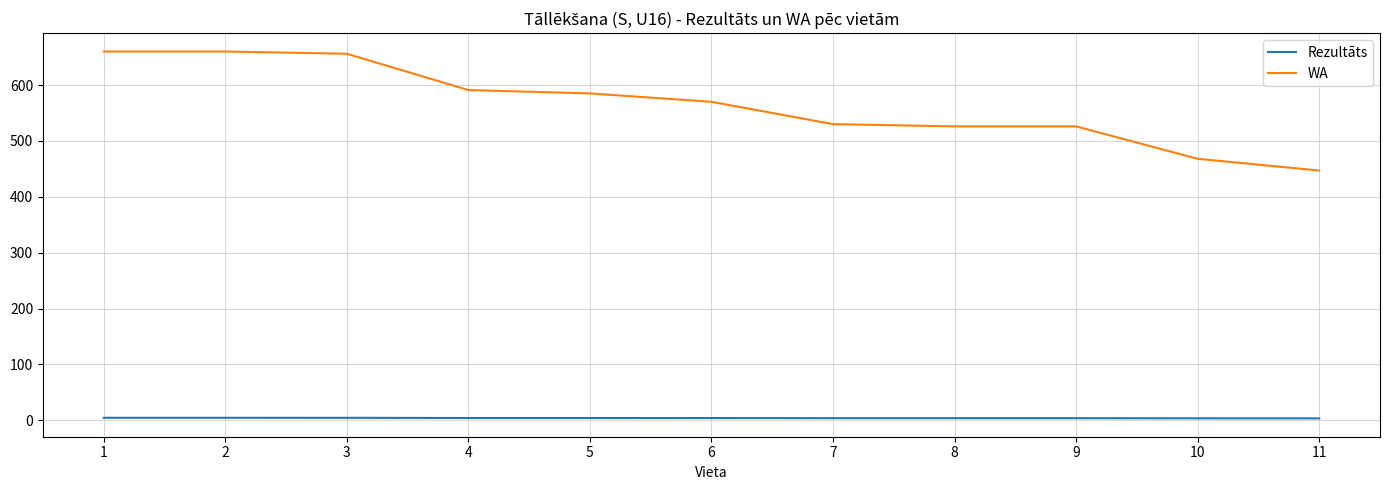

The WA series shows 526.0 at 8. True or false?

True